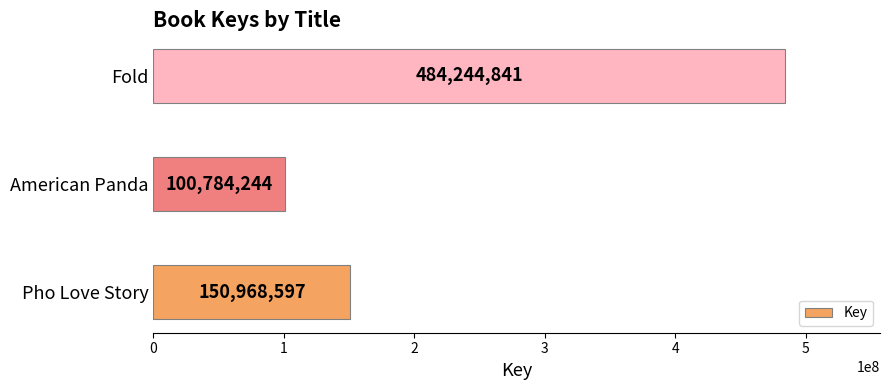

How many bars are there in total?

3